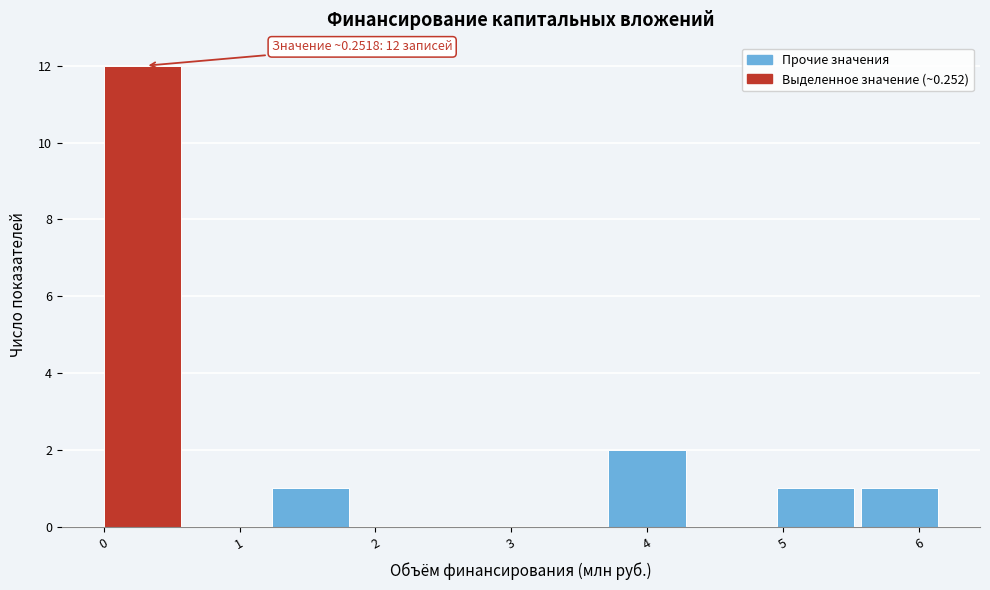

Which range on the x-axis has the tallest bar?

0.0 to 0.6